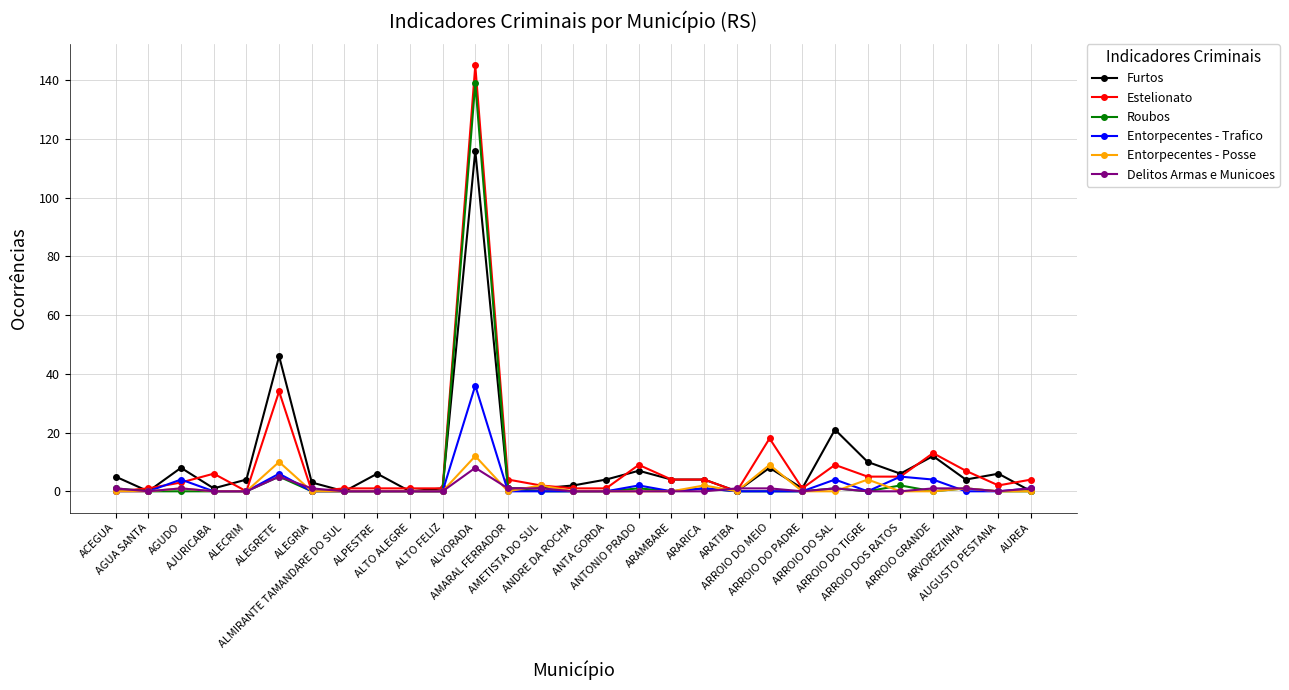

What is the sum of all Furtos values?

281